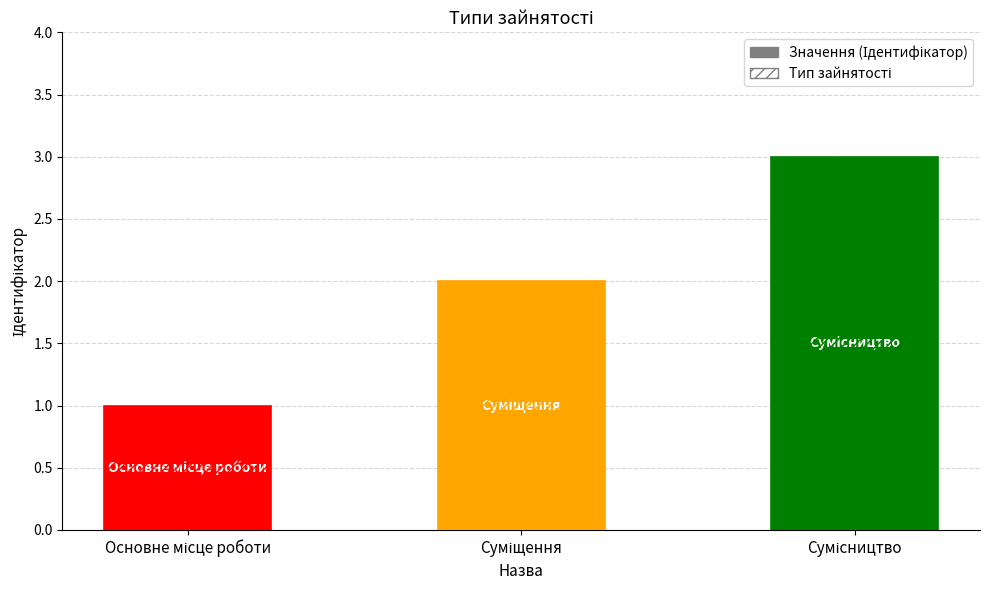

Are the bars horizontal?

No